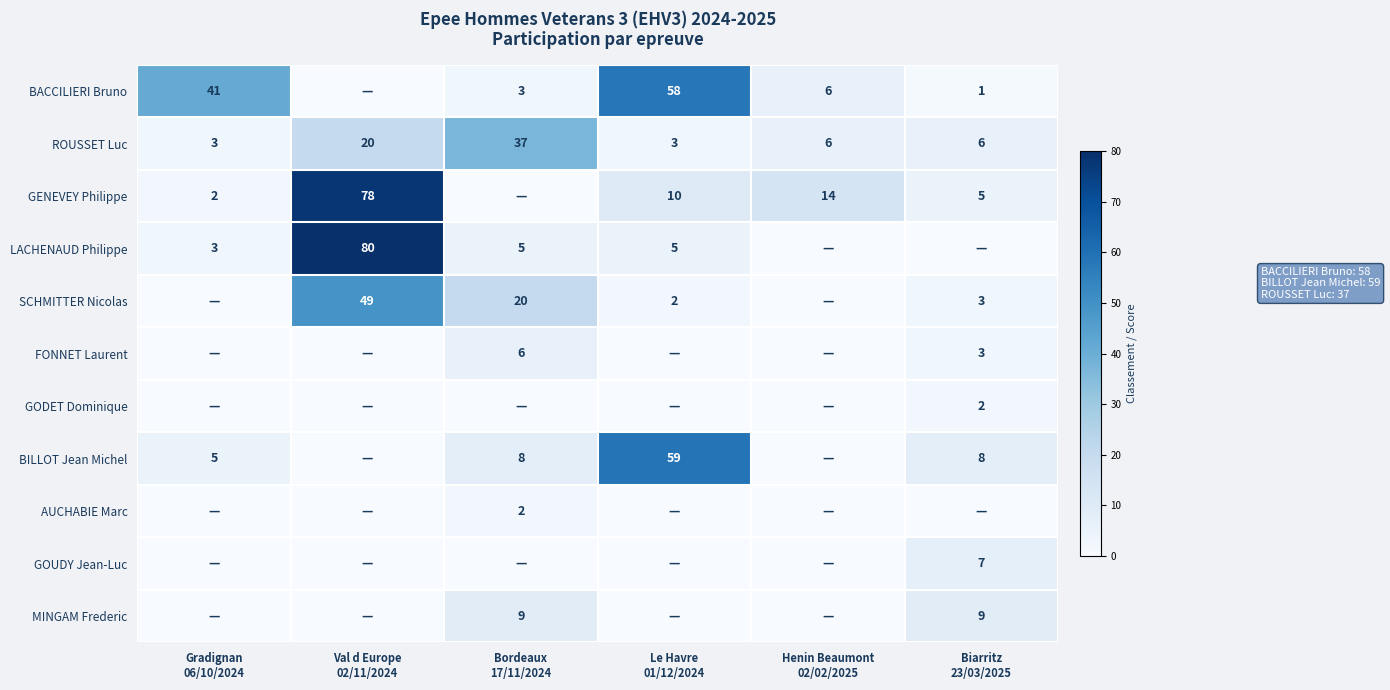

What is the maximum value for SCHMITTER Nicolas?

49